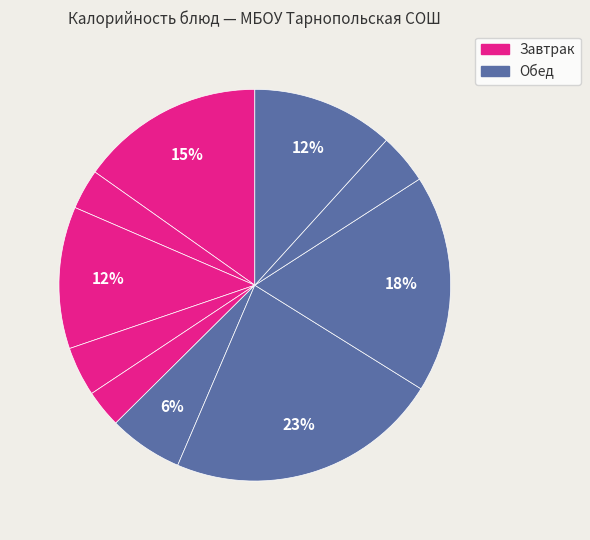

To the nearest percent, what is the average slice percentage?

10%